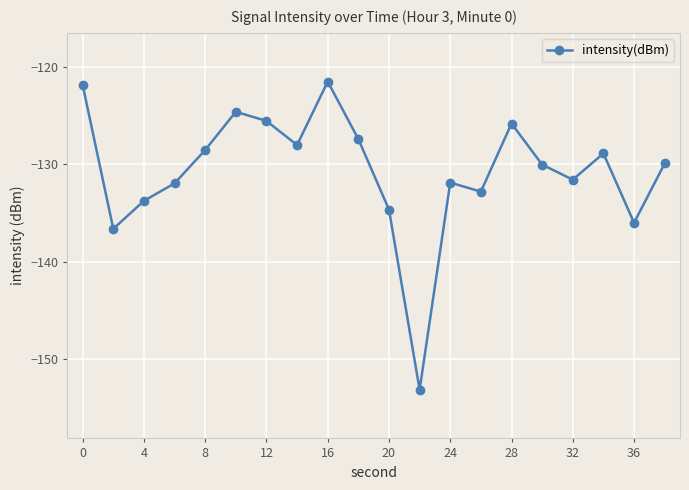

How many distinct data groups are displayed?

1